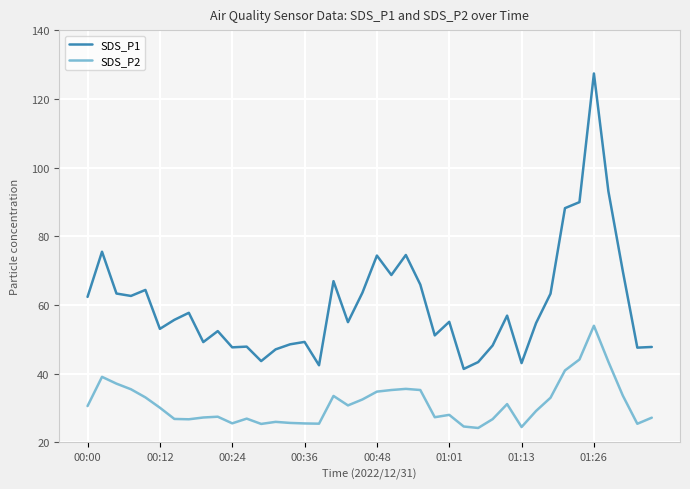

Does the chart have visible grid lines?

Yes